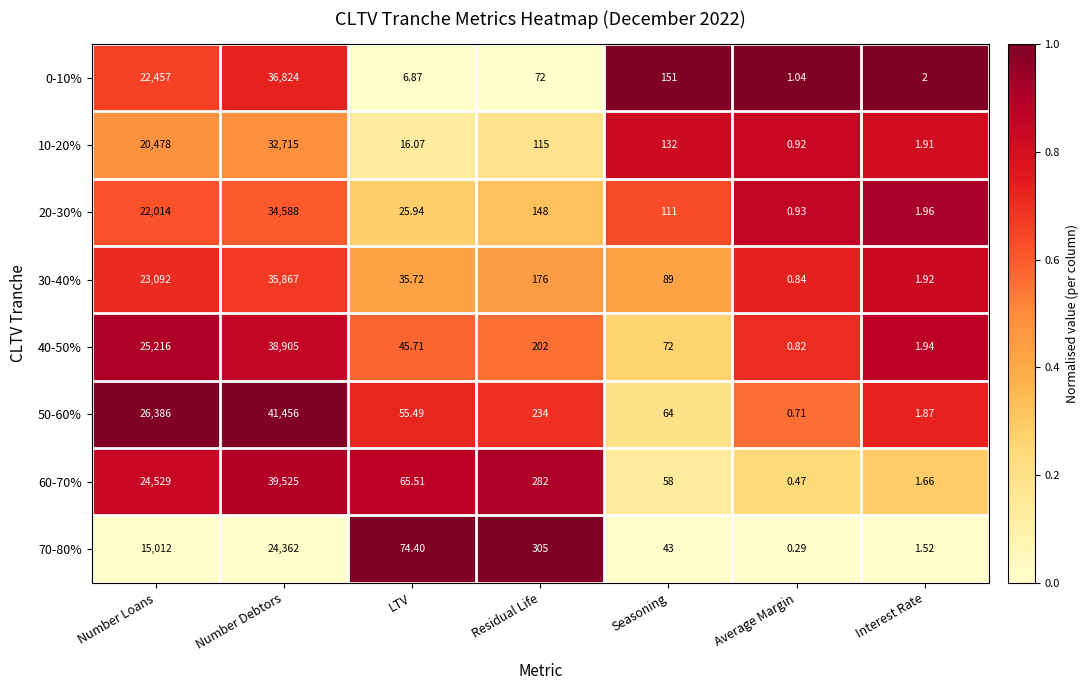

At which category is the sum across all series the highest?

Number Debtors